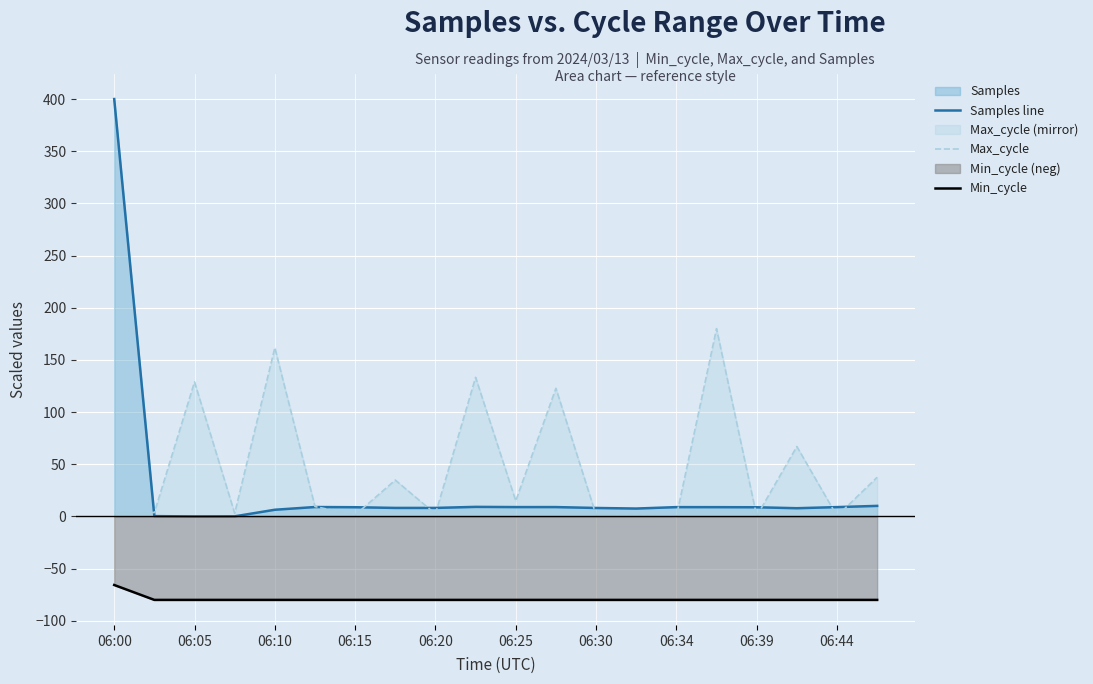

True or false: Min_cycle and Max_cycle cross at least once.

False